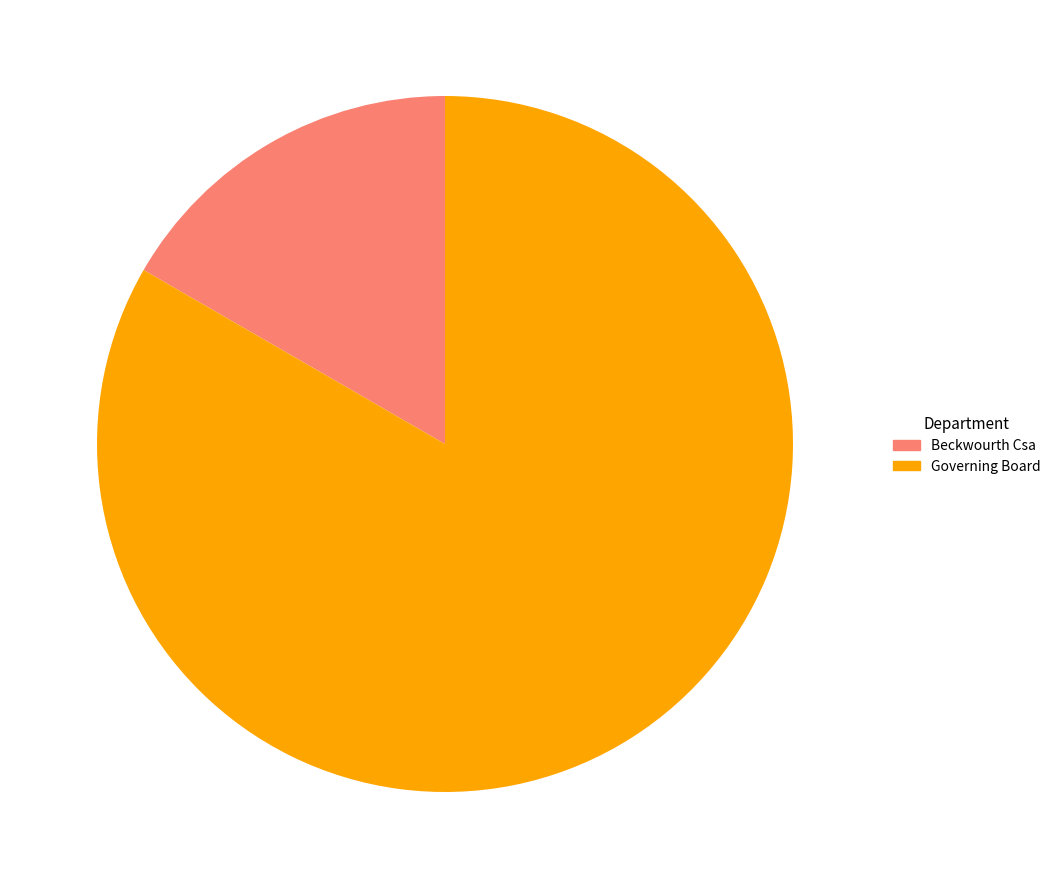

How many segments does this pie chart have?

2